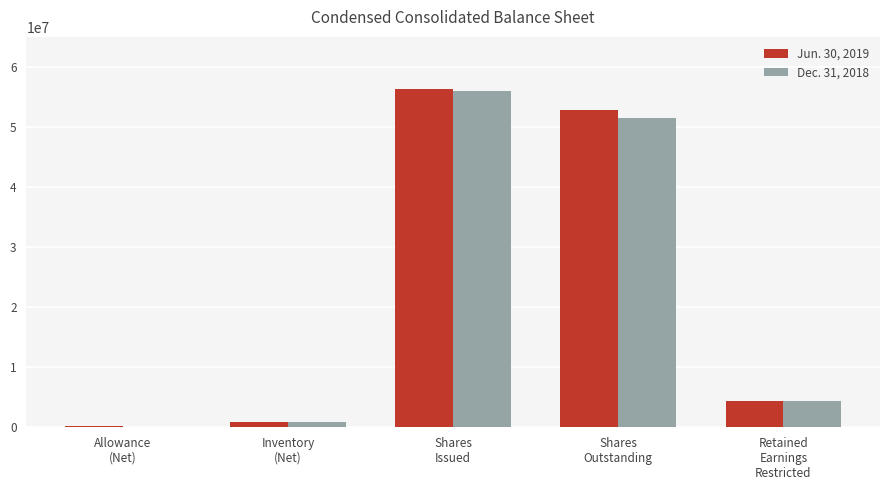

What is the sum of all Jun. 30, 2019 values?

114521243